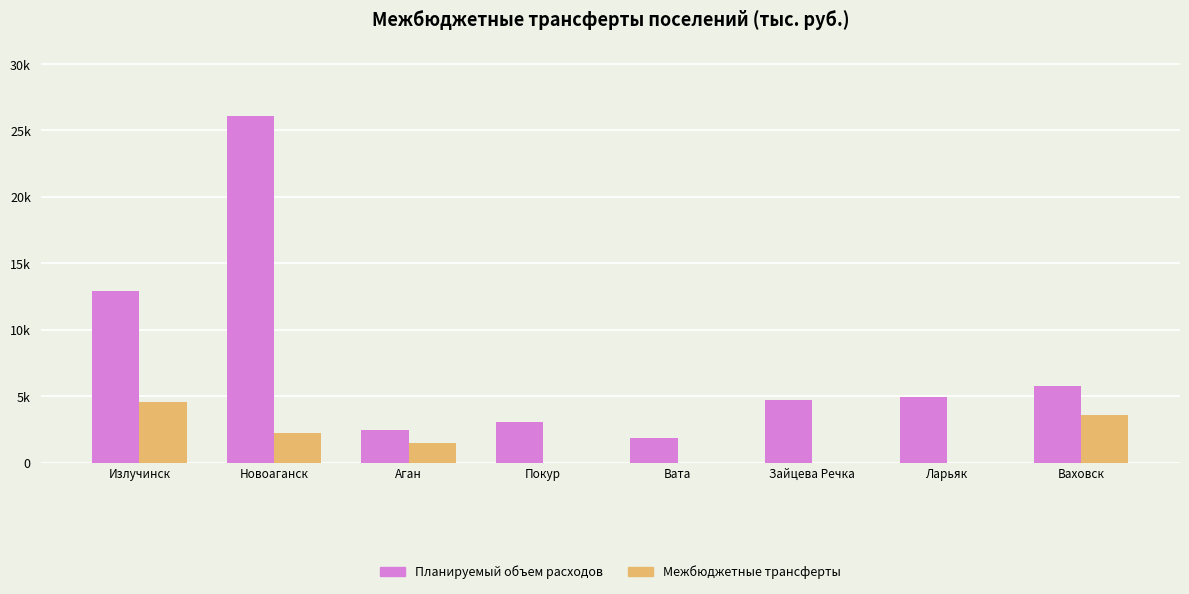

Are the bars horizontal?

No